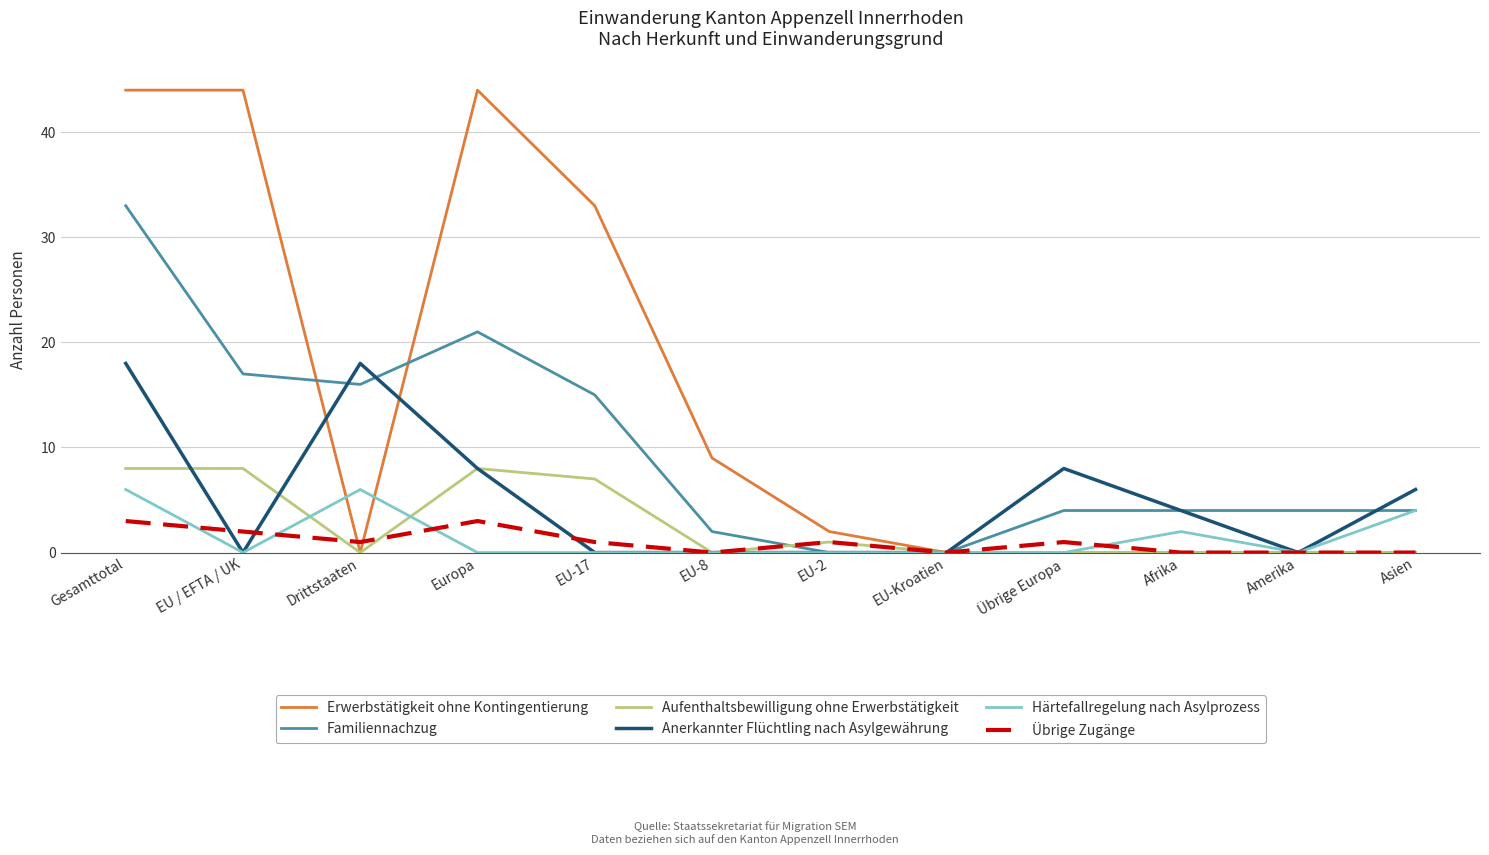

Which category has the highest value in the Familiennachzug series?

Gesamttotal